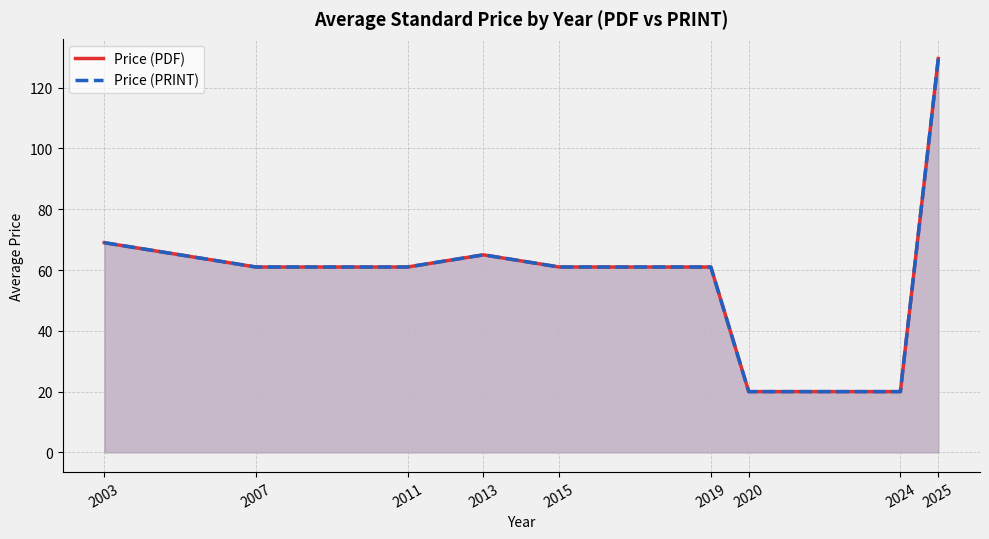

At which label is Price (PRINT) closest to 74?

2003